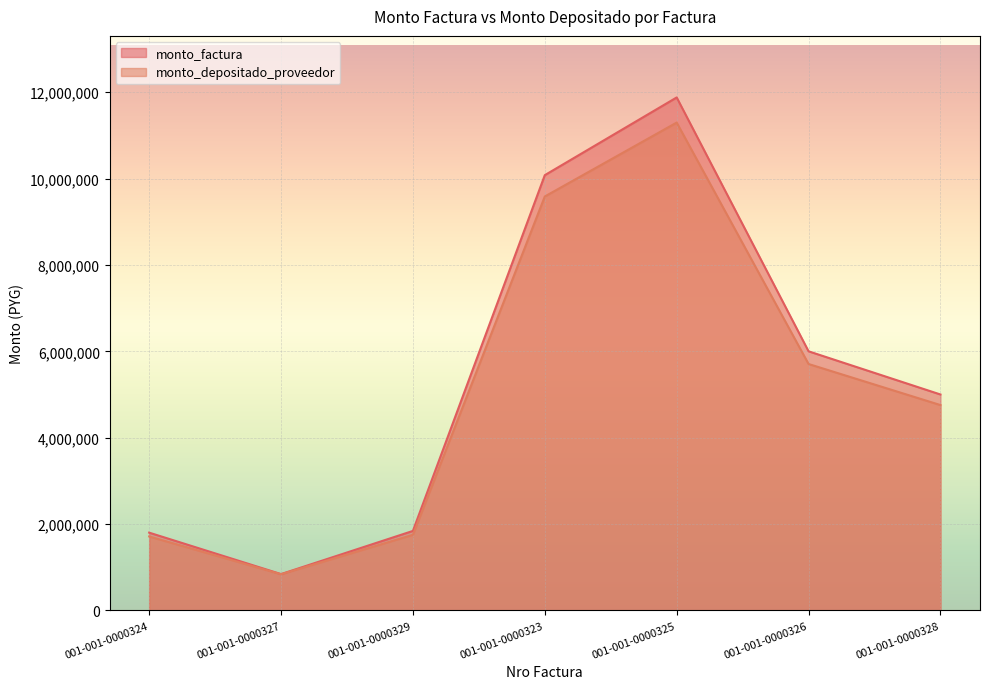

What are all the series names shown in the legend?

monto_factura, monto_depositado_proveedor